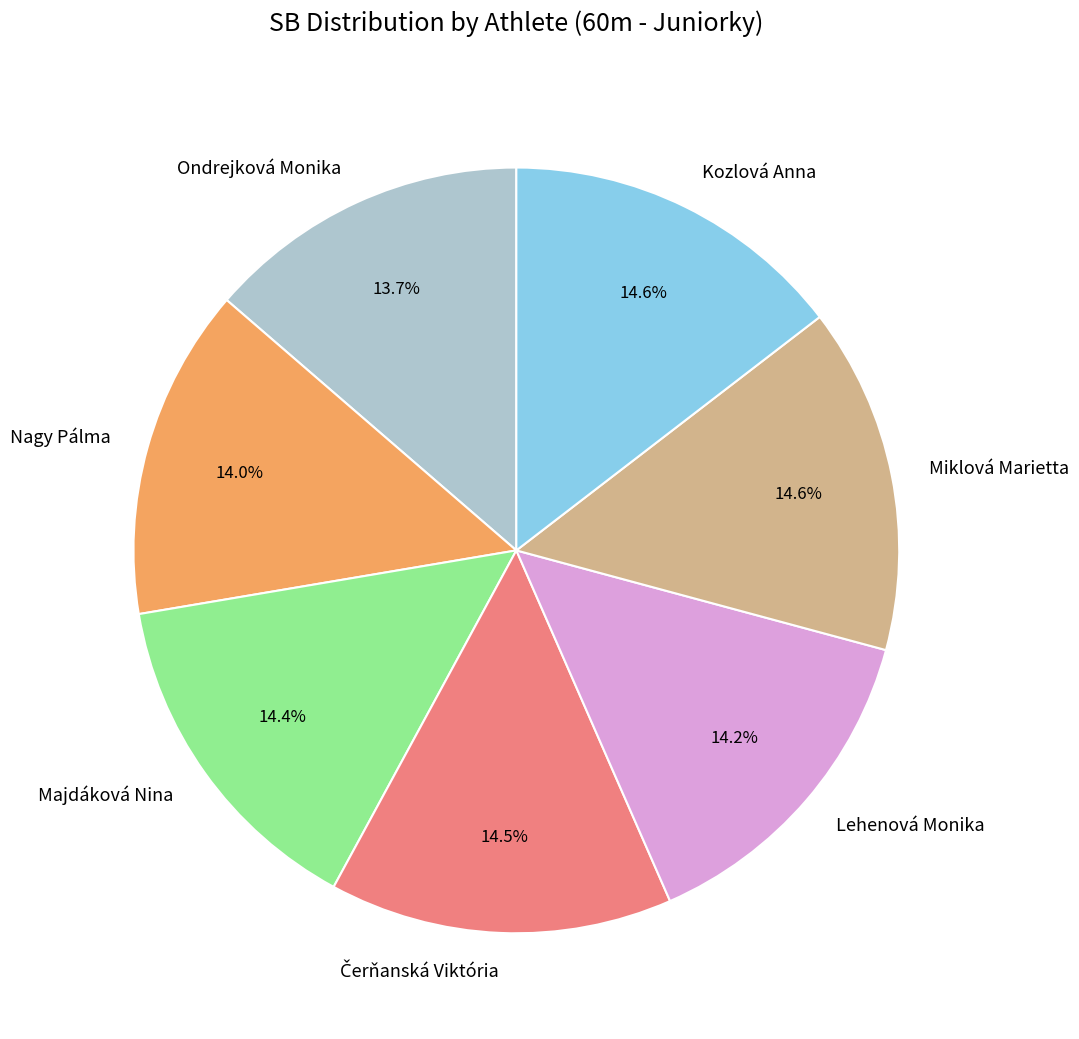

To the nearest percent, what percentage of the pie is Majdáková Nina?

14%